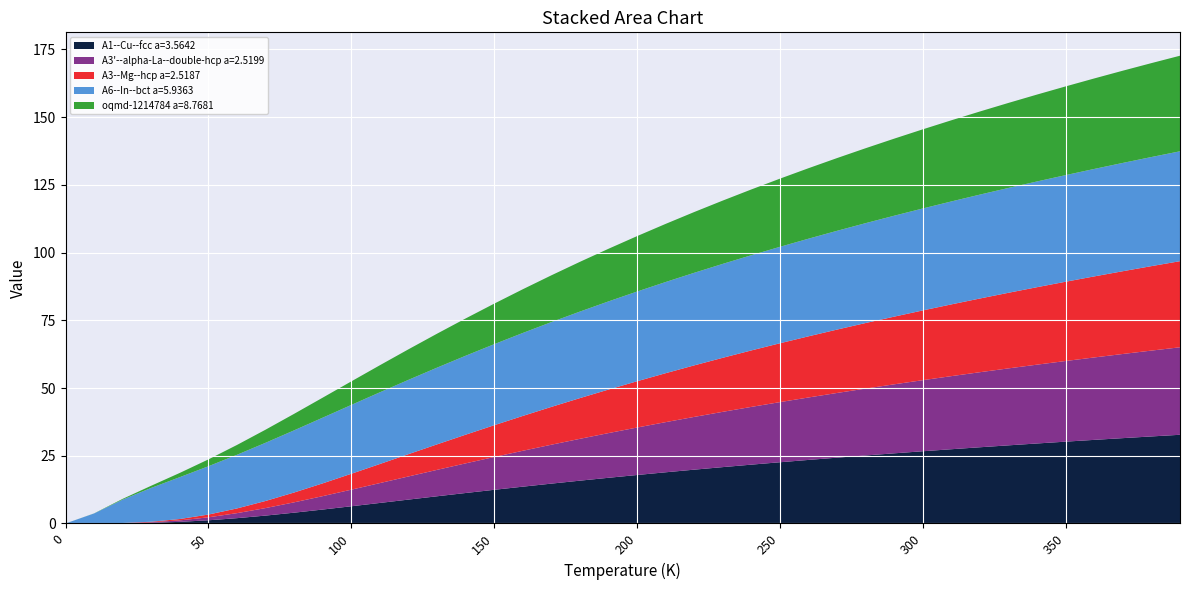

Reading right to left, extract all data points from this chart.

A1--Cu--fcc a=3.5642: 32.7	32.1	31.5	30.9	30.2	29.5	28.8	28.1	27.4	26.7	25.9	25.1	24.3	23.5	22.6	21.7	20.8	19.9	18.9	17.9	16.9	15.8	14.7	13.6	12.4	11.2	10.0	8.8	7.6	6.3	5.1	4.0	2.9	2.0	1.2	0.6	0.2	0.1	0.0	0.0
A3'--alpha-La--double-hcp a=2.5199: 32.3	31.7	31.1	30.4	29.8	29.1	28.4	27.7	27.0	26.2	25.5	24.7	23.9	23.0	22.2	21.3	20.4	19.5	18.5	17.5	16.5	15.4	14.4	13.2	12.1	10.9	9.7	8.5	7.3	6.1	4.9	3.8	2.8	1.9	1.1	0.5	0.2	0.1	0.0	0.0
A3--Mg--hcp a=2.5187: 31.8	31.2	30.6	29.9	29.3	28.6	27.9	27.2	26.5	25.7	25.0	24.2	23.4	22.6	21.7	20.8	19.9	19.0	18.1	17.1	16.1	15.0	14.0	12.9	11.7	10.6	9.4	8.2	7.0	5.9	4.7	3.6	2.6	1.7	1.0	0.5	0.2	0.1	0.0	0.0
A6--In--bct a=5.9363: 40.6	40.3	40.0	39.7	39.4	39.0	38.7	38.4	38.0	37.6	37.3	36.9	36.5	36.0	35.6	35.1	34.7	34.2	33.7	33.1	32.5	31.9	31.3	30.6	29.9	29.1	28.3	27.4	26.5	25.4	24.2	22.9	21.5	19.8	17.8	15.5	12.5	8.6	3.7	0.0
oqmd-1214784 a=8.7681: 35.3	34.7	34.0	33.4	32.7	32.1	31.4	30.7	30.0	29.2	28.4	27.7	26.8	26.0	25.2	24.3	23.4	22.4	21.5	20.5	19.4	18.4	17.3	16.1	15.0	13.8	12.5	11.3	10.0	8.7	7.4	6.1	4.8	3.6	2.5	1.6	0.8	0.3	0.0	0.0